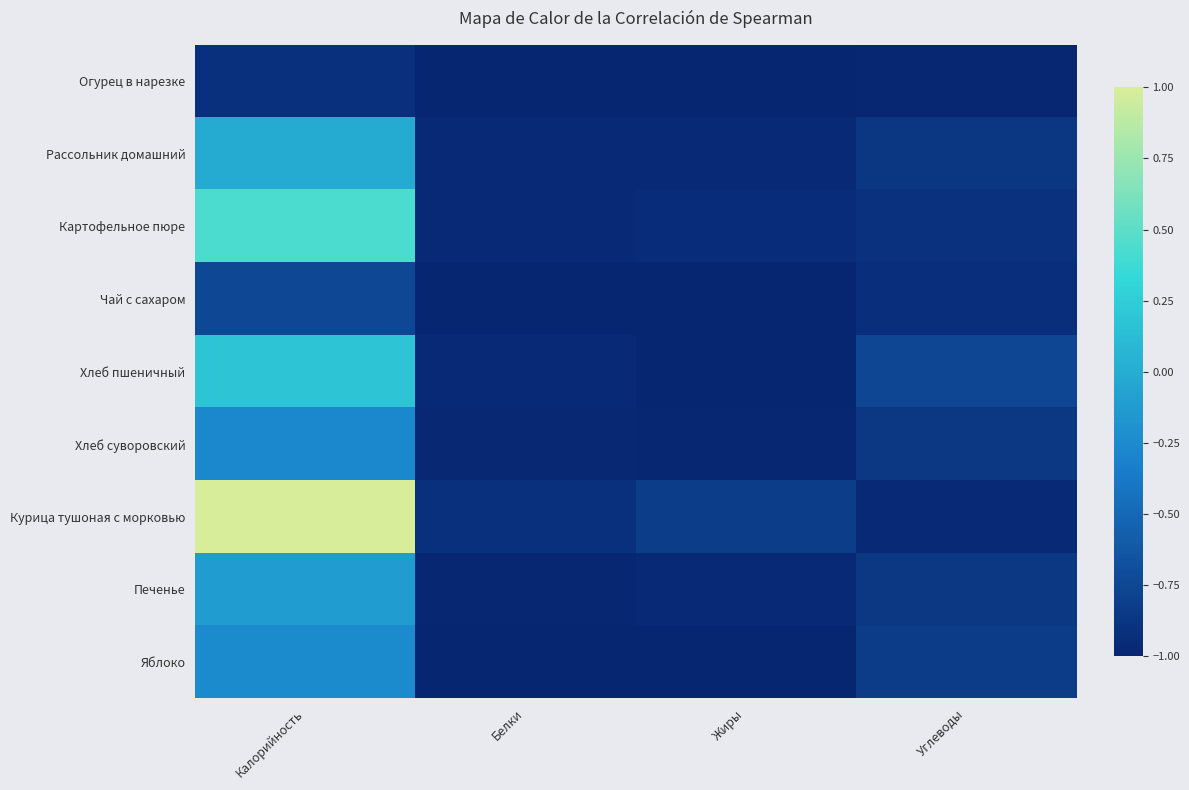

Reading right to left, extract all data points from this chart.

Огурец в нарезке: Углеводы=-1.0	Жиры=-1.0	Белки=-1.0	Калорийность=-0.9
Рассольник домашний: Углеводы=-0.9	Жиры=-1.0	Белки=-1.0	Калорийность=-0.0
Картофельное пюре: Углеводы=-0.9	Жиры=-0.9	Белки=-1.0	Калорийность=0.4
Чай с сахаром: Углеводы=-0.9	Жиры=-1.0	Белки=-1.0	Калорийность=-0.7
Хлеб пшеничный: Углеводы=-0.8	Жиры=-1.0	Белки=-1.0	Калорийность=0.2
Хлеб суворовский: Углеводы=-0.9	Жиры=-1.0	Белки=-1.0	Калорийность=-0.3
Курица тушоная с морковью: Углеводы=-1.0	Жиры=-0.8	Белки=-0.9	Калорийность=1.0
Печенье: Углеводы=-0.9	Жиры=-1.0	Белки=-1.0	Калорийность=-0.1
Яблоко: Углеводы=-0.8	Жиры=-1.0	Белки=-1.0	Калорийность=-0.2